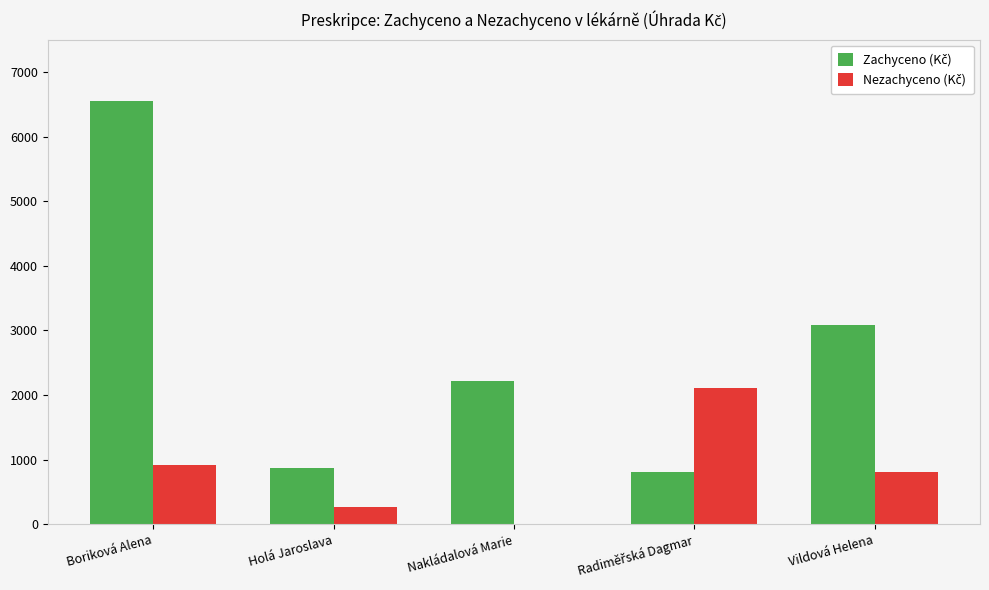

At which category is the sum across all series the highest?

Boriková Alena